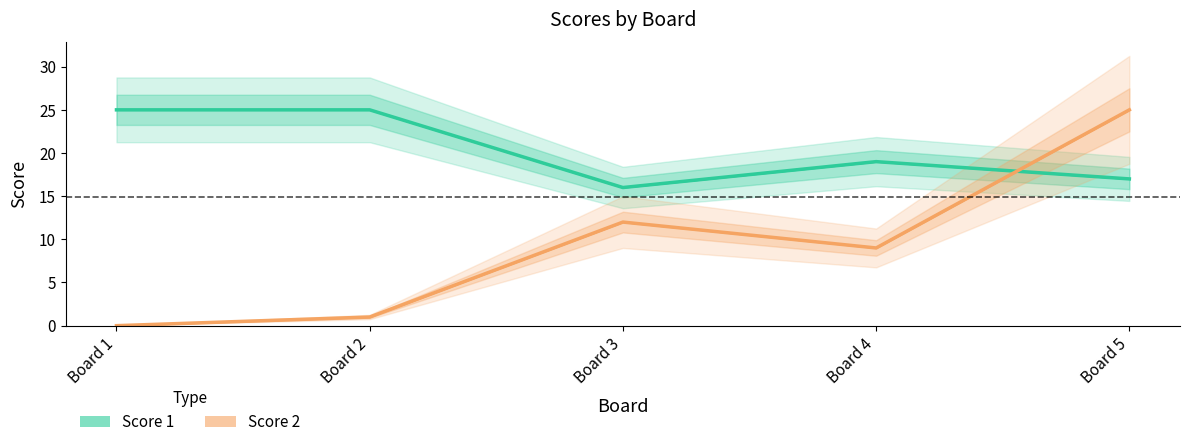

Reading right to left, list all the values displayed in this chart.

Score 1: 17	19	16	25	25
Score 2: 25	9	12	1	0